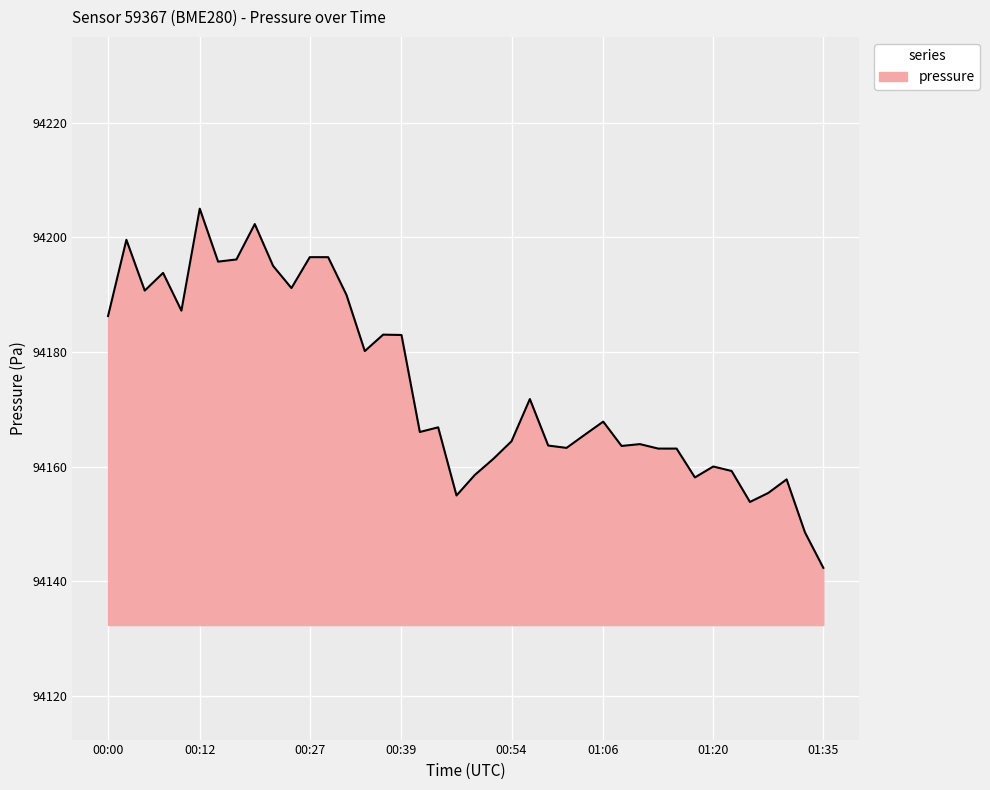

What is the maximum value shown in the chart?

94205.0